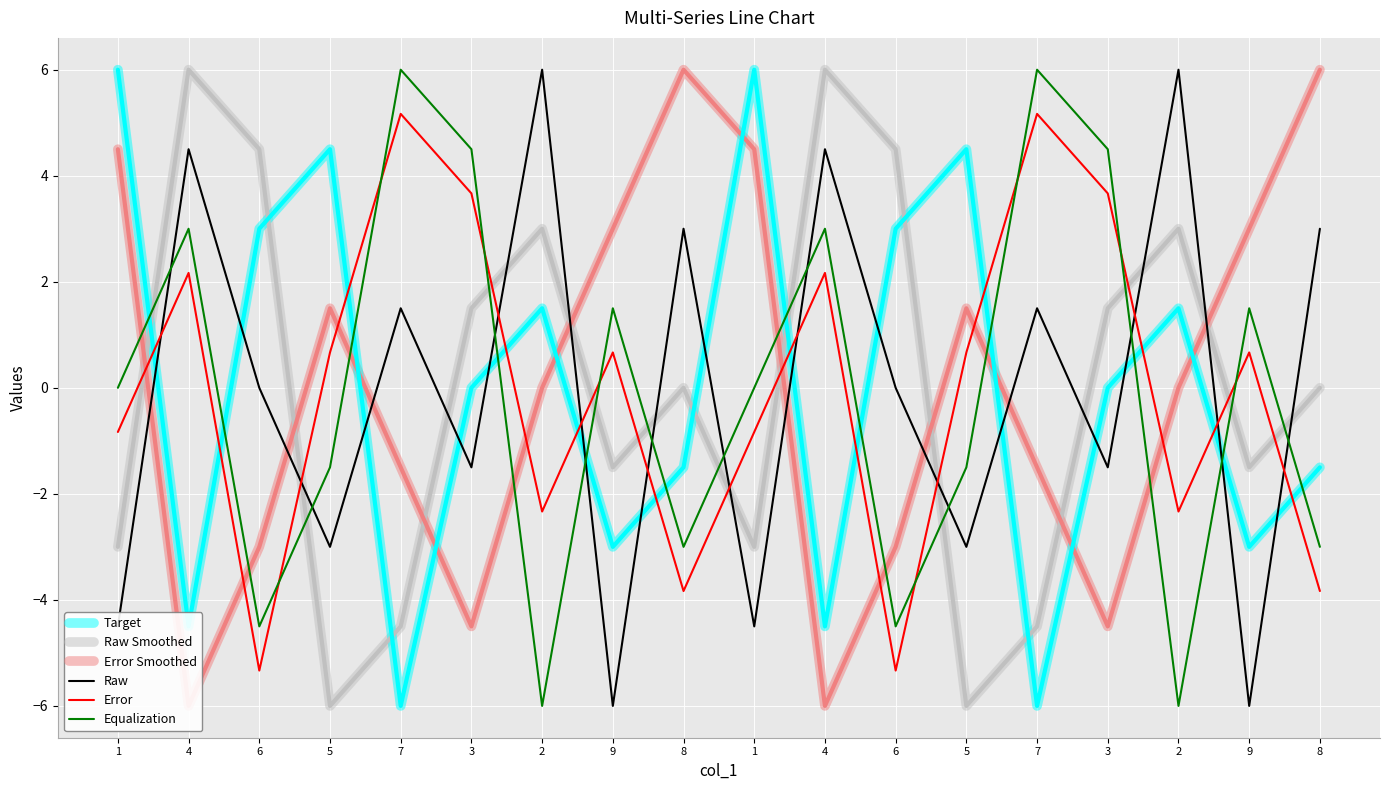

How many values in Raw Smoothed are below zero?

8